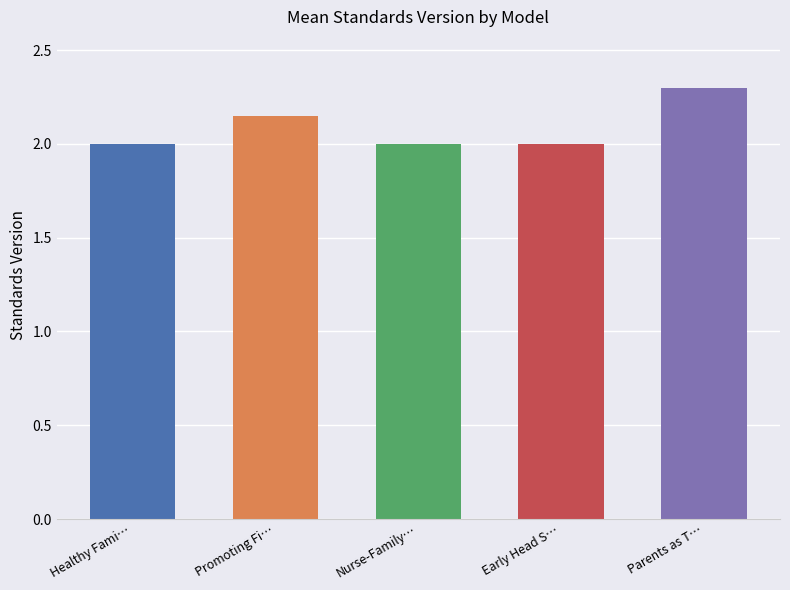

What is the difference between the values at Parents as T… and Early Head S…?

0.3